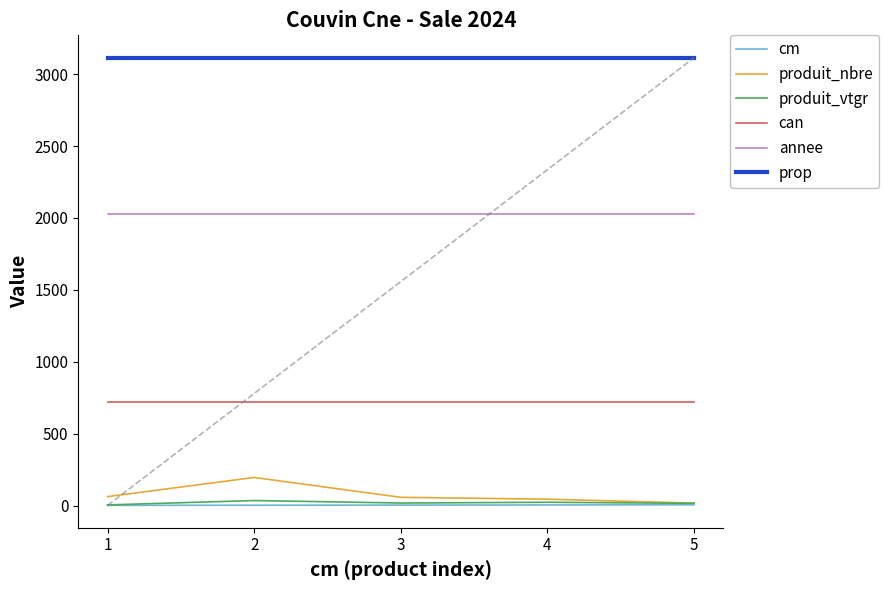

What is the highest value of the produit_vtgr series?

34.6